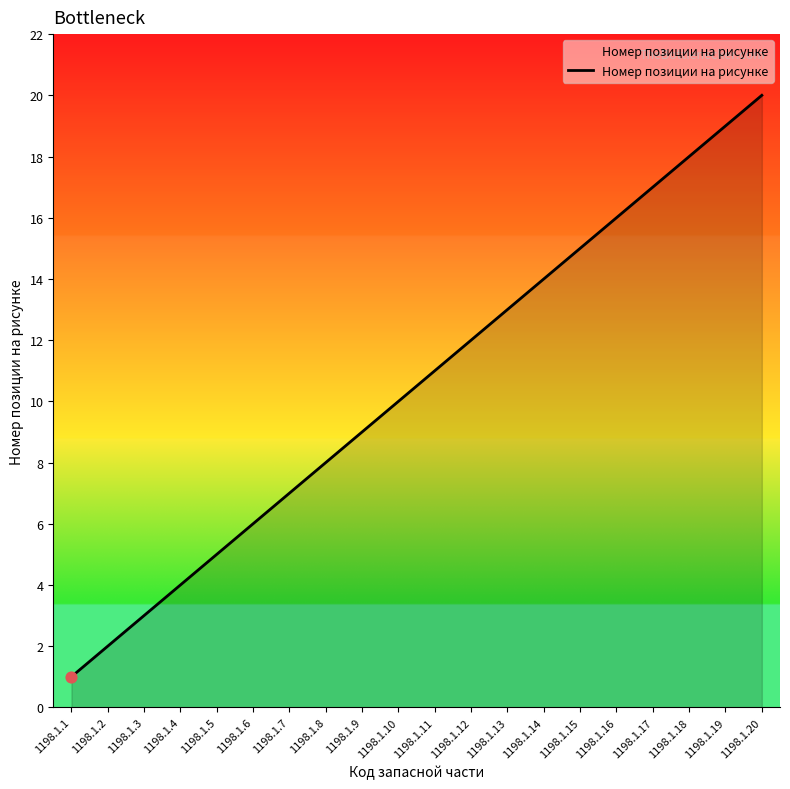

What is the change in value from 1198.1.12 to 1198.1.15?

+3